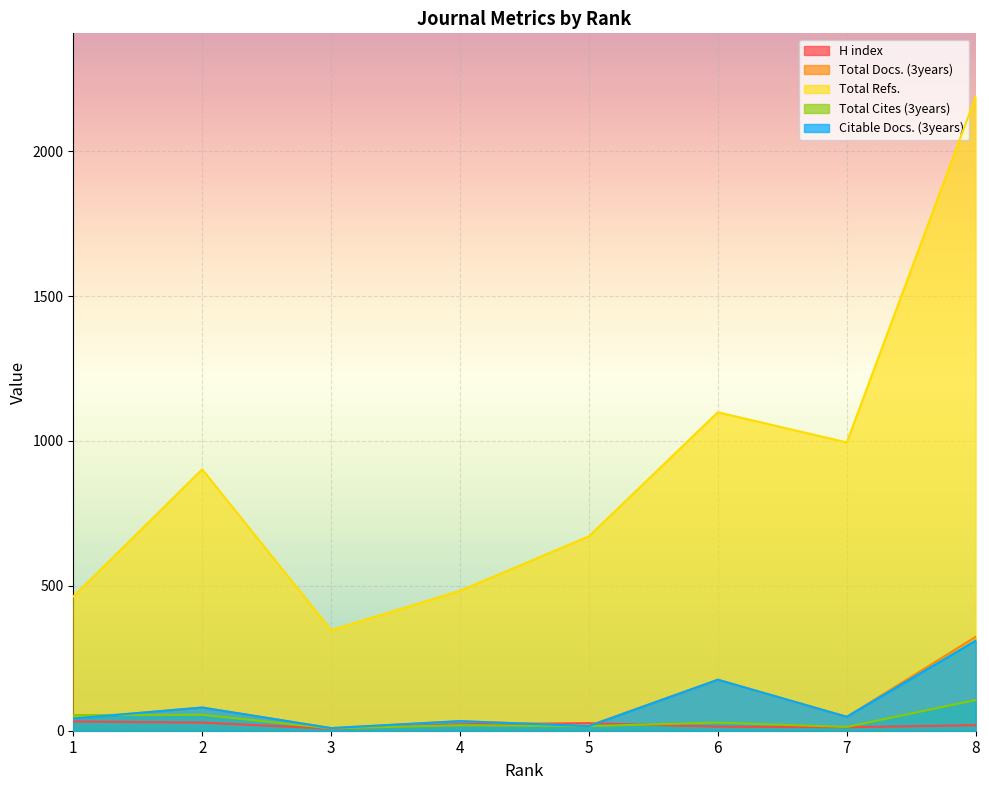

After their last crossing, which series has the higher values: Total Docs. (3years) or Total Cites (3years)?

Total Docs. (3years)